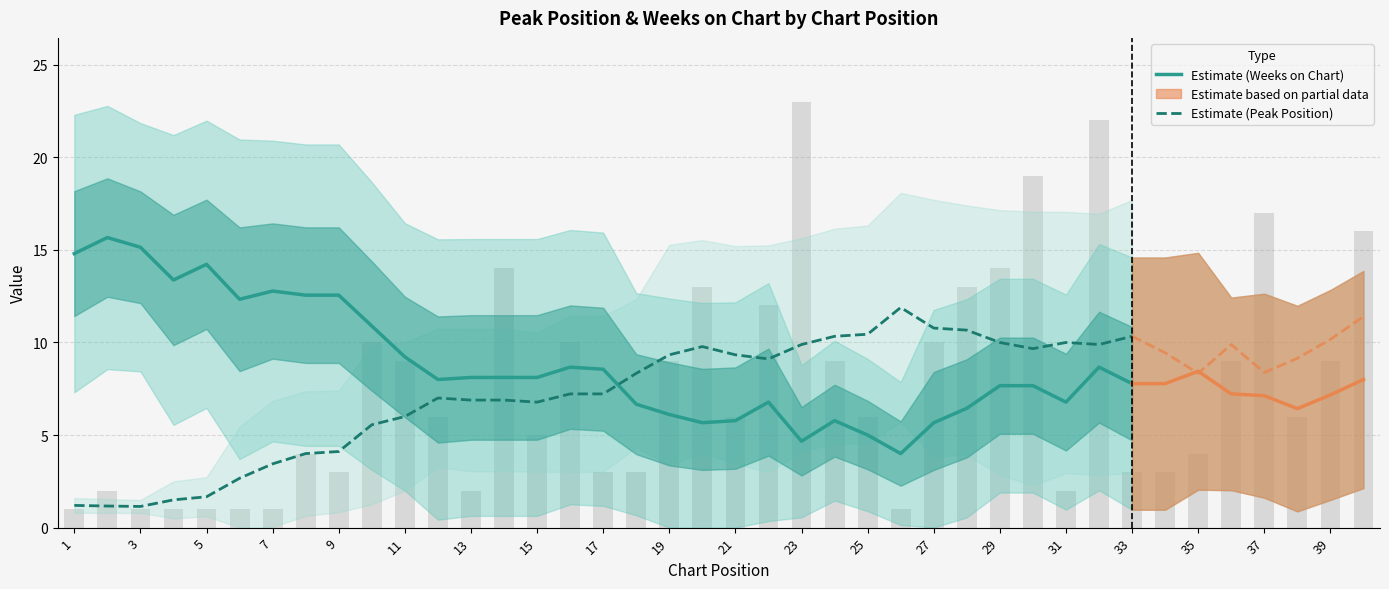

Reading left to right, what are all the values shown in this chart?

Estimate (Weeks on Chart): 14.8	15.7	15.1	13.4	14.2	12.3	12.8	12.6	12.6	10.9	9.2	8.0	8.1	8.1	8.1	8.7	8.6	6.7	6.1	5.7	5.8	6.8	4.7	5.8	5.0	4.0	5.7	6.4	7.7	7.7	6.8	8.7	7.8
Estimate (Peak Position): 1.2	1.2	1.1	1.5	1.7	2.7	3.4	4.0	4.1	5.6	6.0	7.0	6.9	6.9	6.8	7.2	7.2	8.3	9.3	9.8	9.3	9.1	9.9	10.3	10.4	11.9	10.8	10.7	10.0	9.7	10.0	9.9	10.3